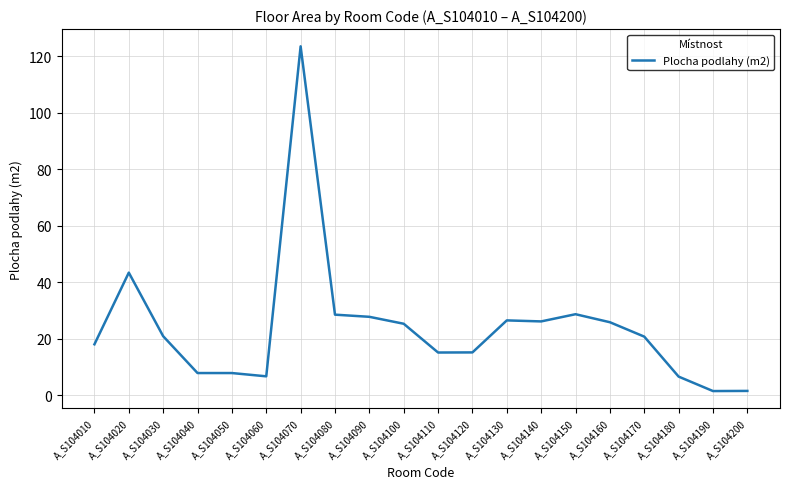

What is the change in value from A_S104020 to A_S104100?

-18.1